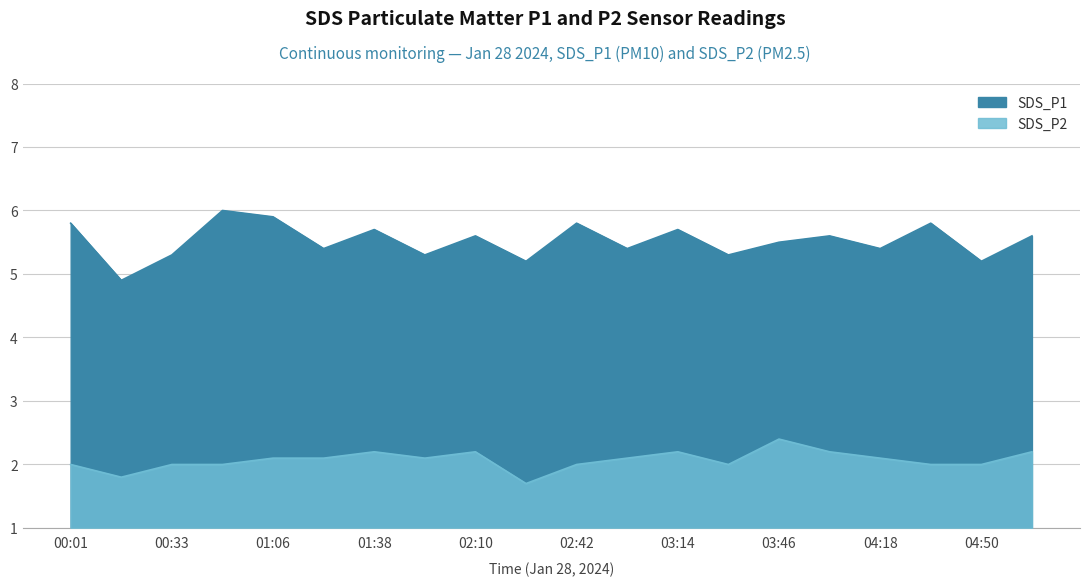

What are all the series names shown in the legend?

SDS_P1, SDS_P2